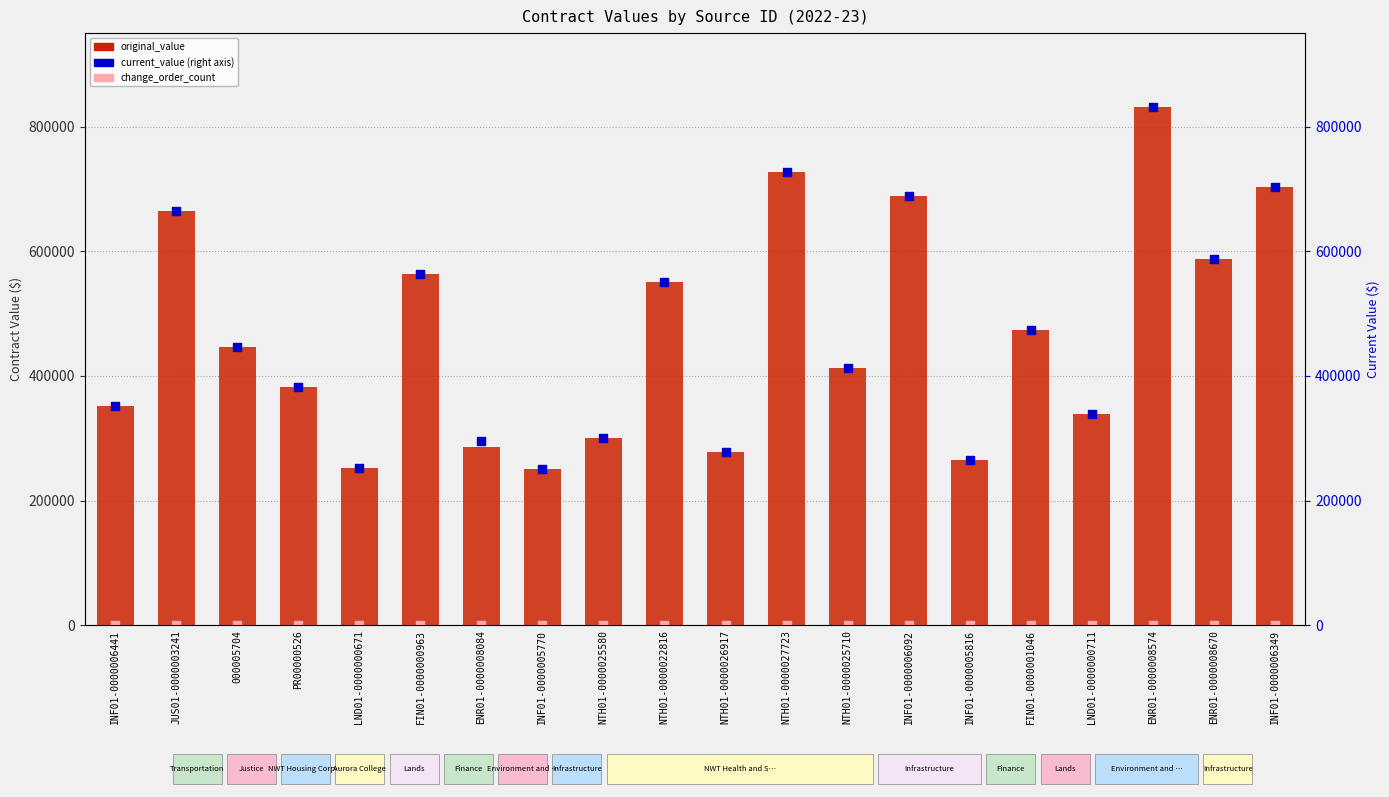

Which series has the largest total across all categories?

current_value